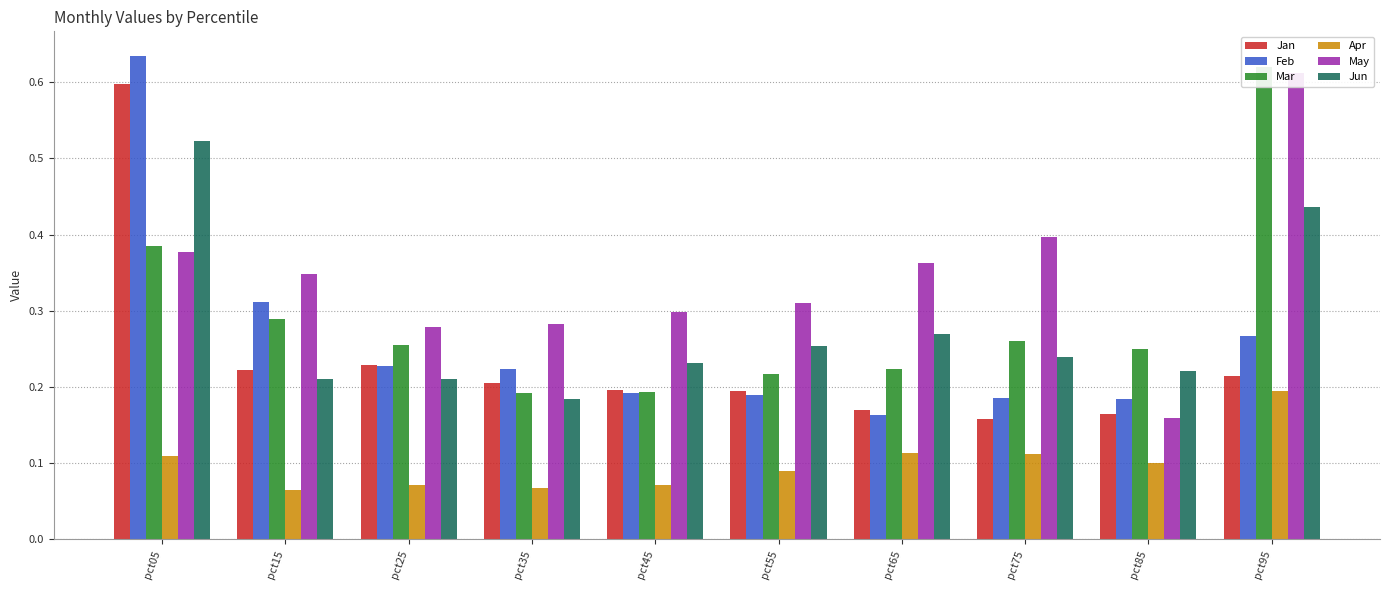

What is the minimum value shown in the chart?

0.1